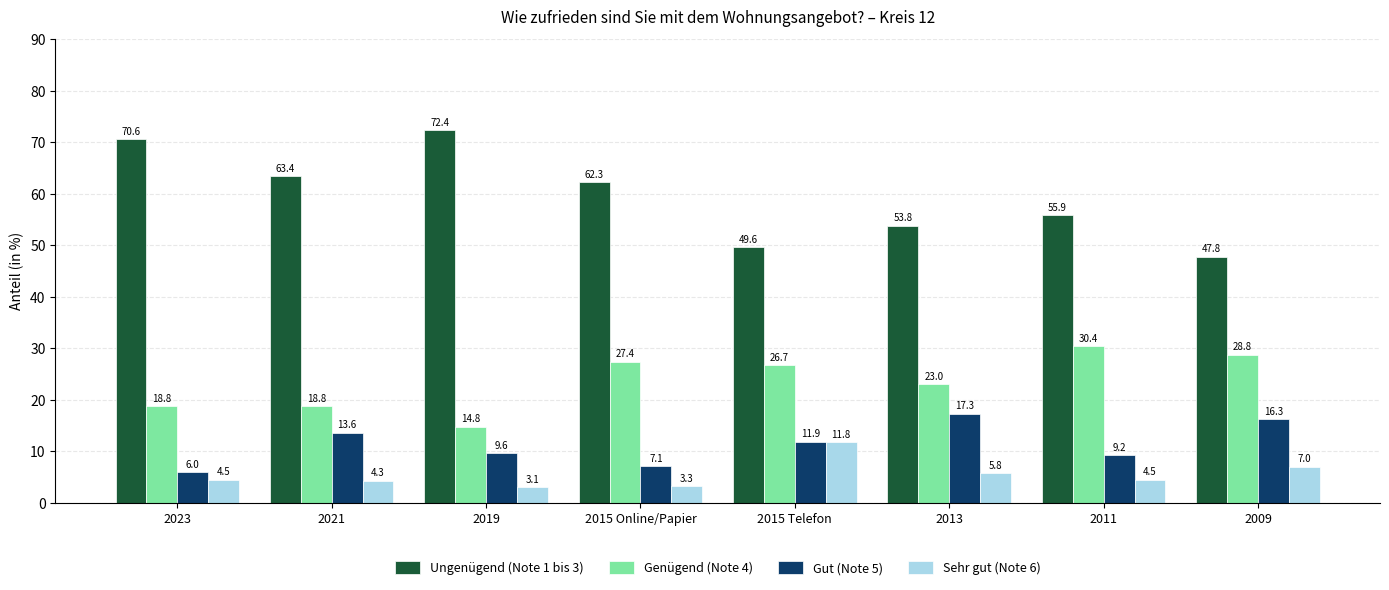

Are the bars horizontal?

No